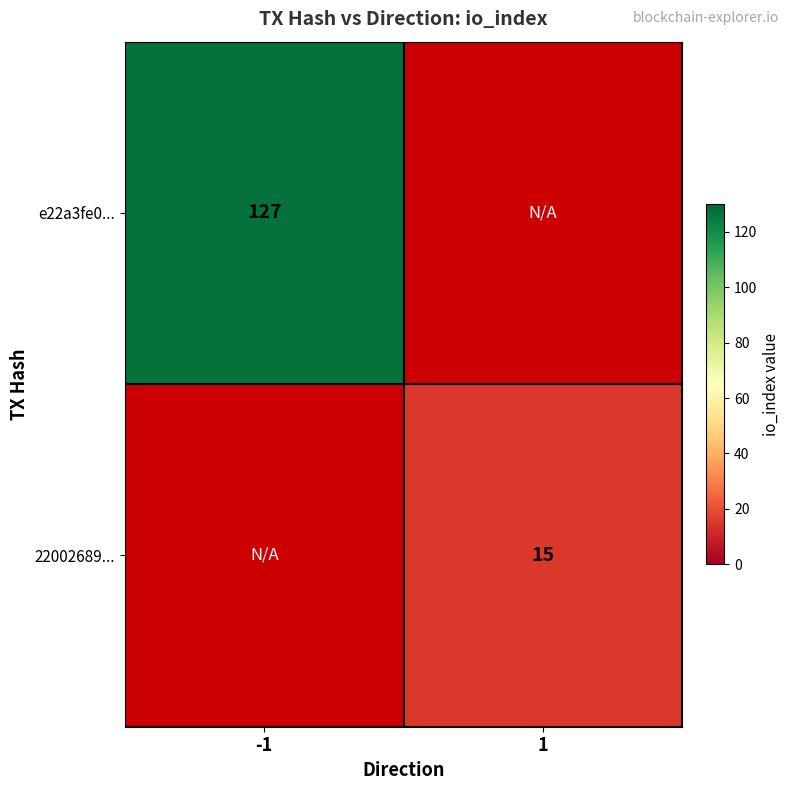

The value of 22002689... at 1 is 22. True or false?

False